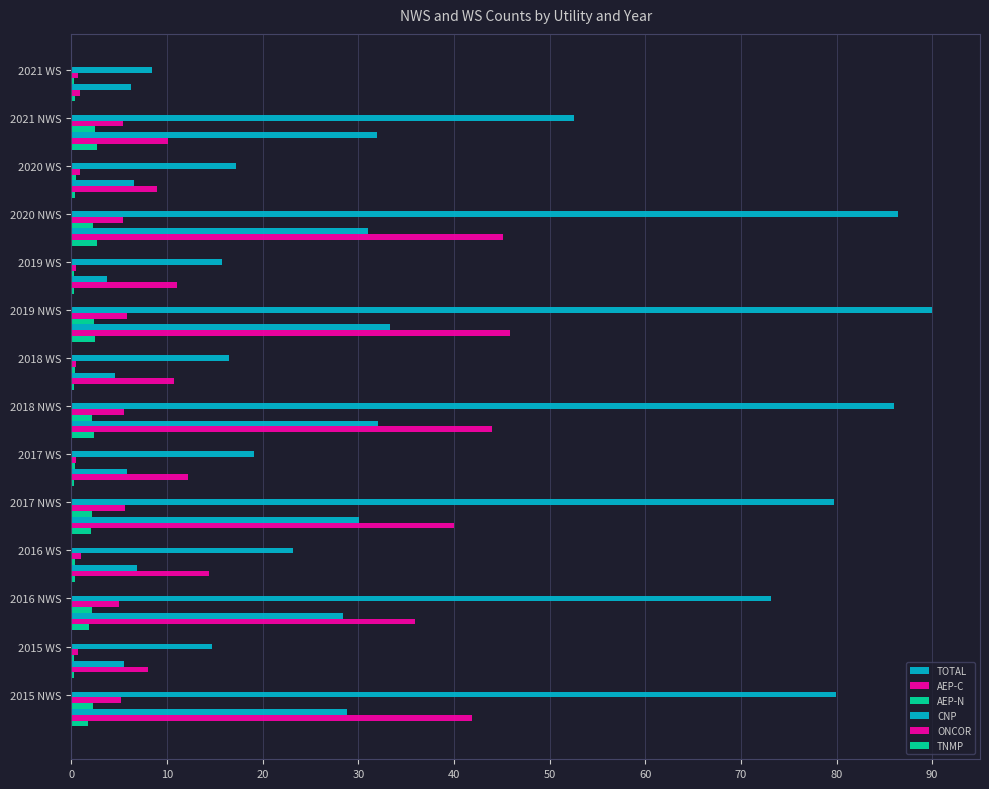

How many categories are shown in the chart?

14